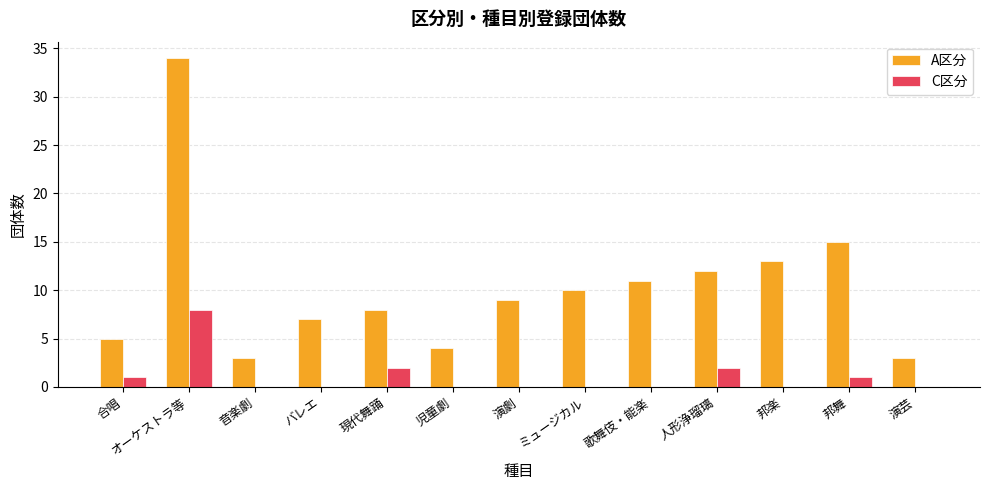

What is the highest value of the A区分 series?

34